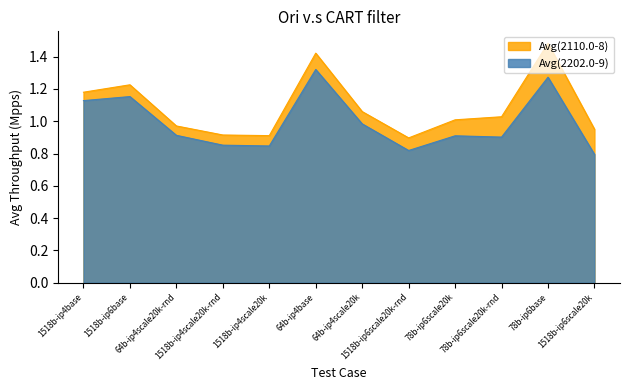

Which label corresponds to the largest value in the chart?

78b-ip6base